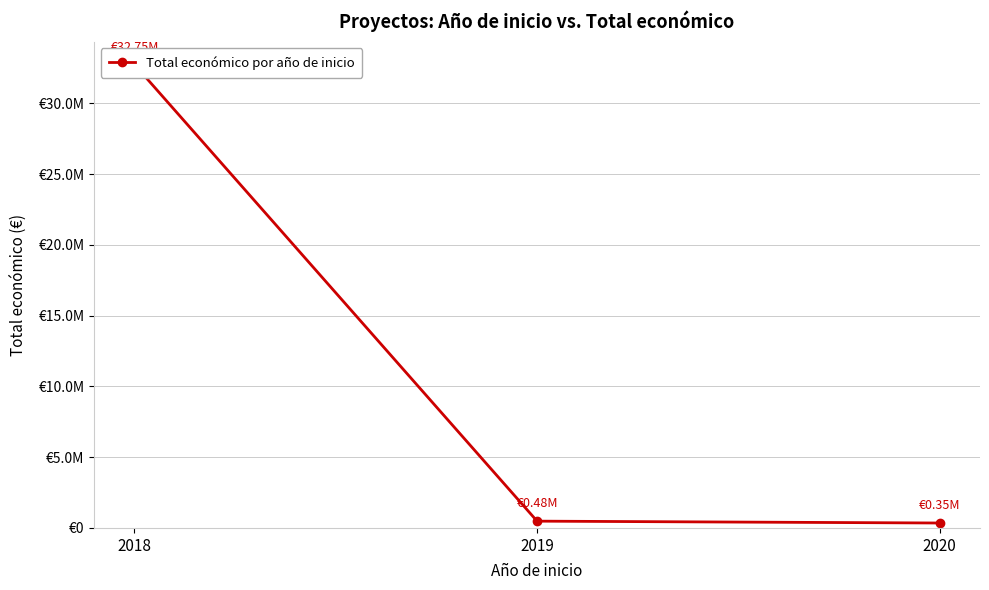

How many lines are shown in the chart?

1